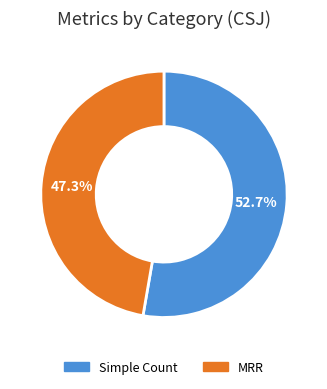

Which category has the smallest portion of the pie?

MRR